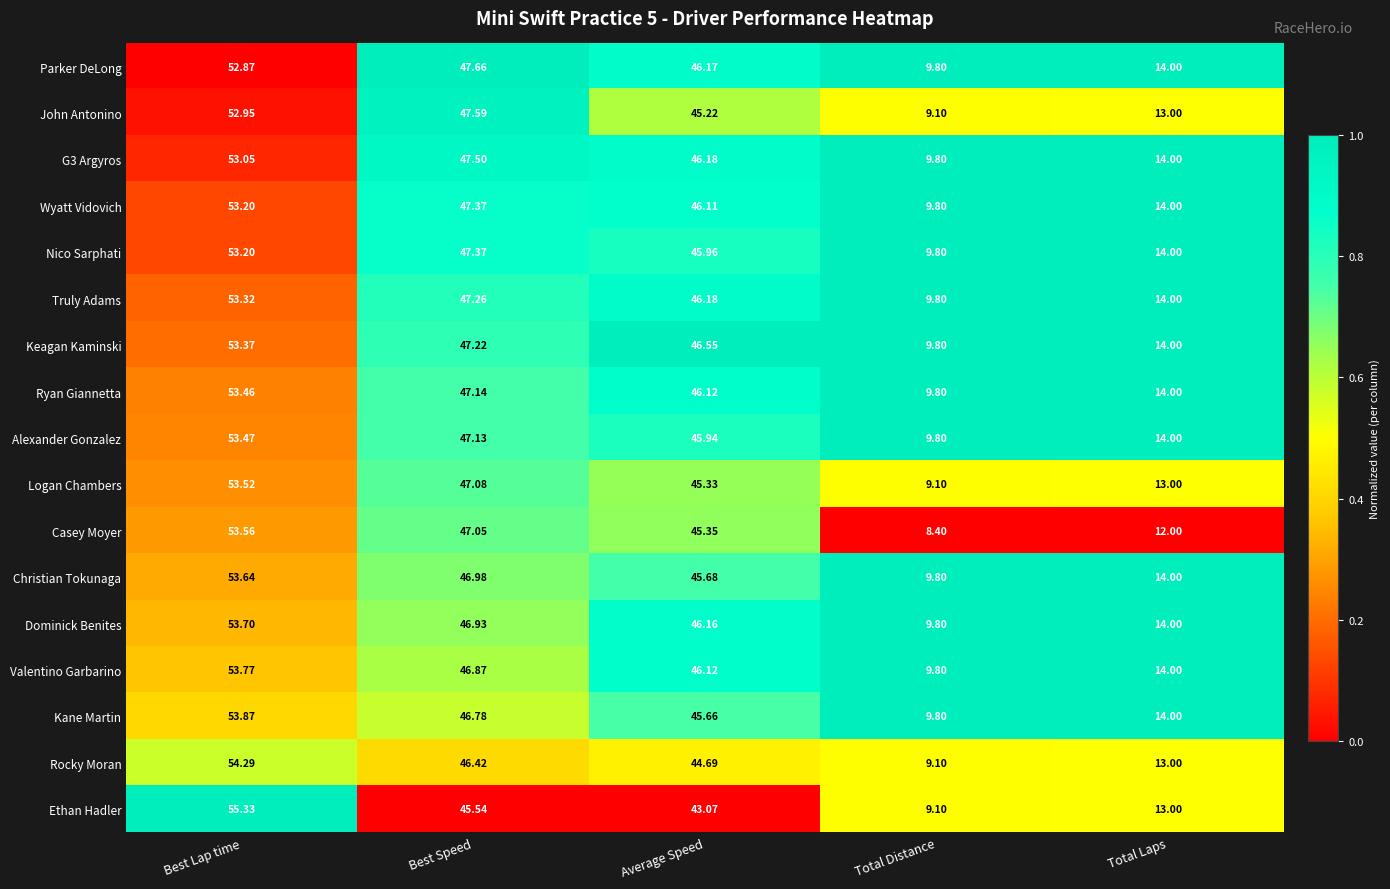

Which series has the widest spread of values?

Ethan Hadler